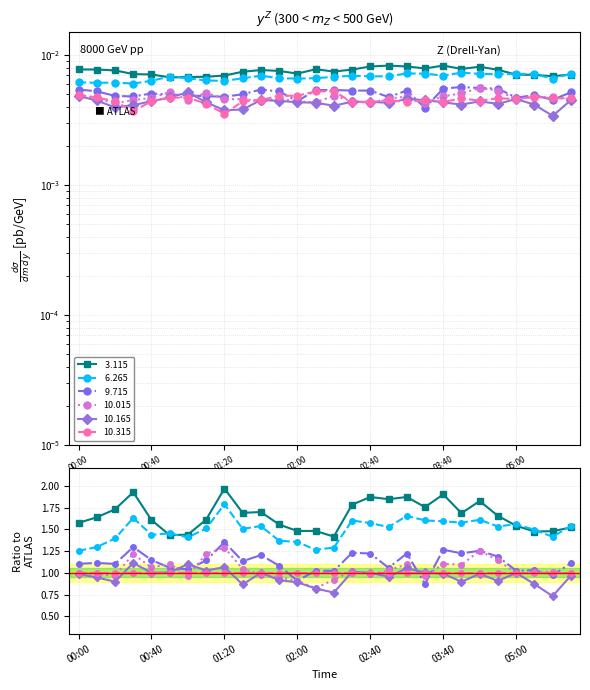

How many lines are shown in the chart?

6